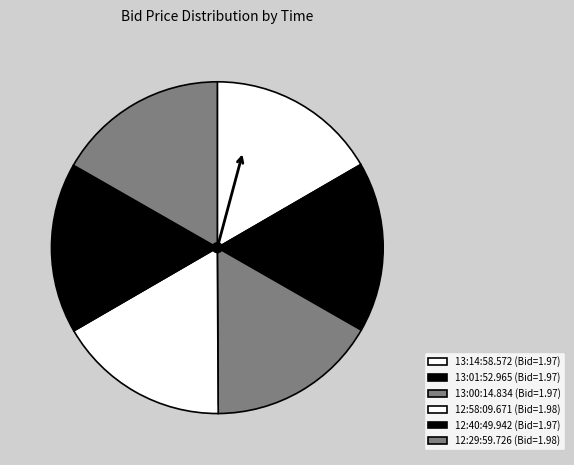

How much of the chart is everything except 13:14:58.572?

83.4%